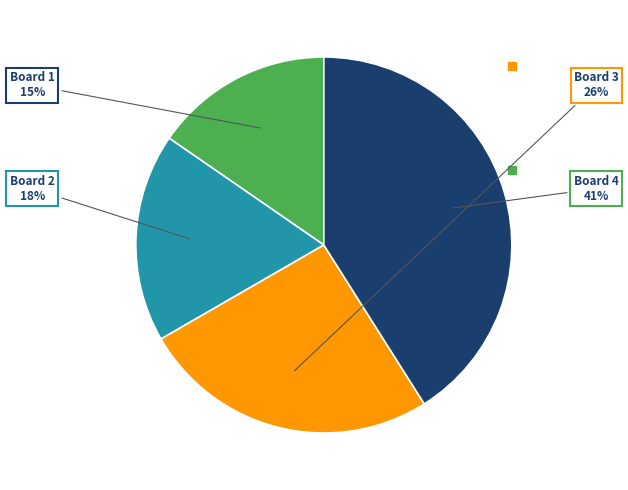

How many slices are in this pie chart?

4